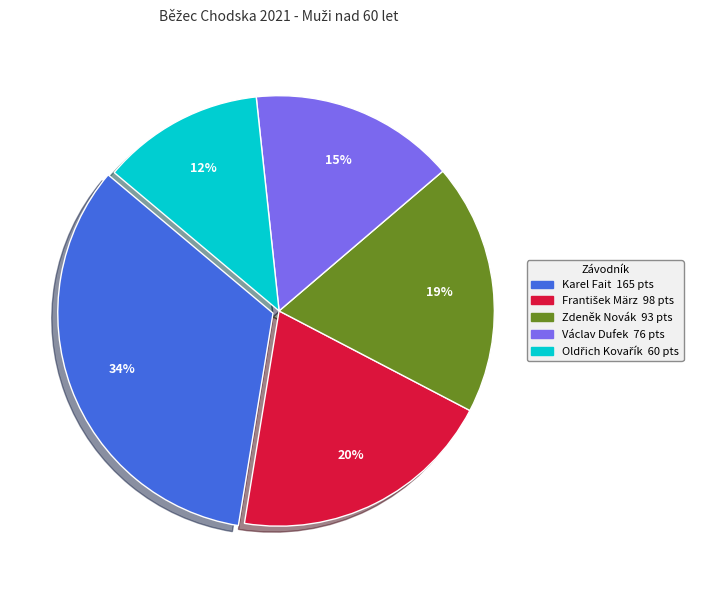

To the nearest percent, what is the average slice percentage?

20%